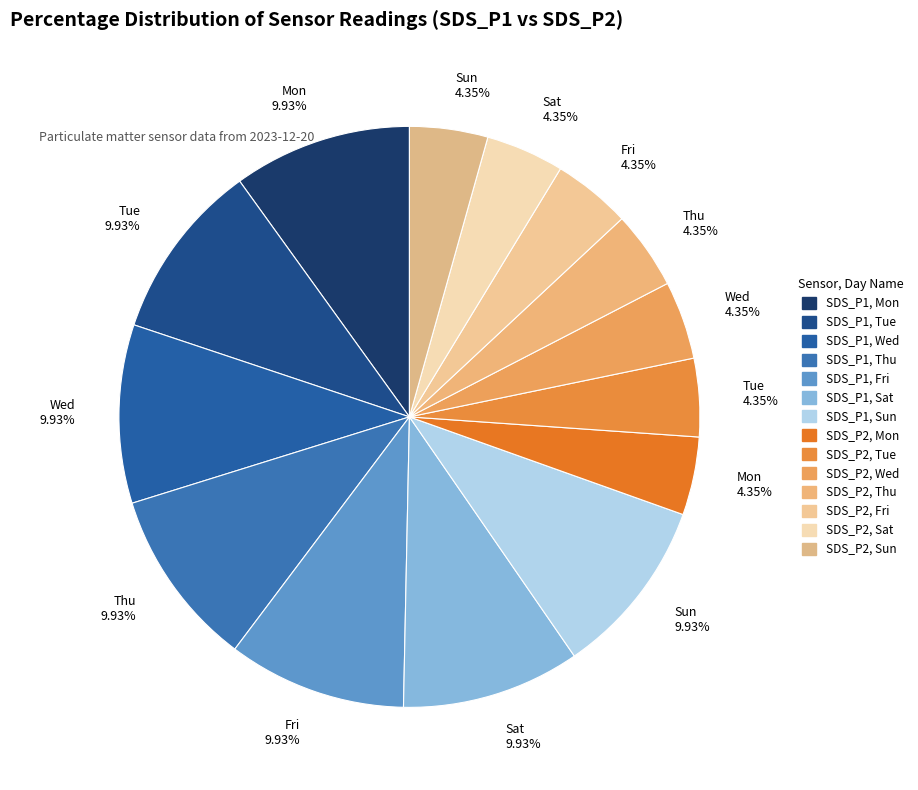

Is there any slice that represents more than half of the pie?

No